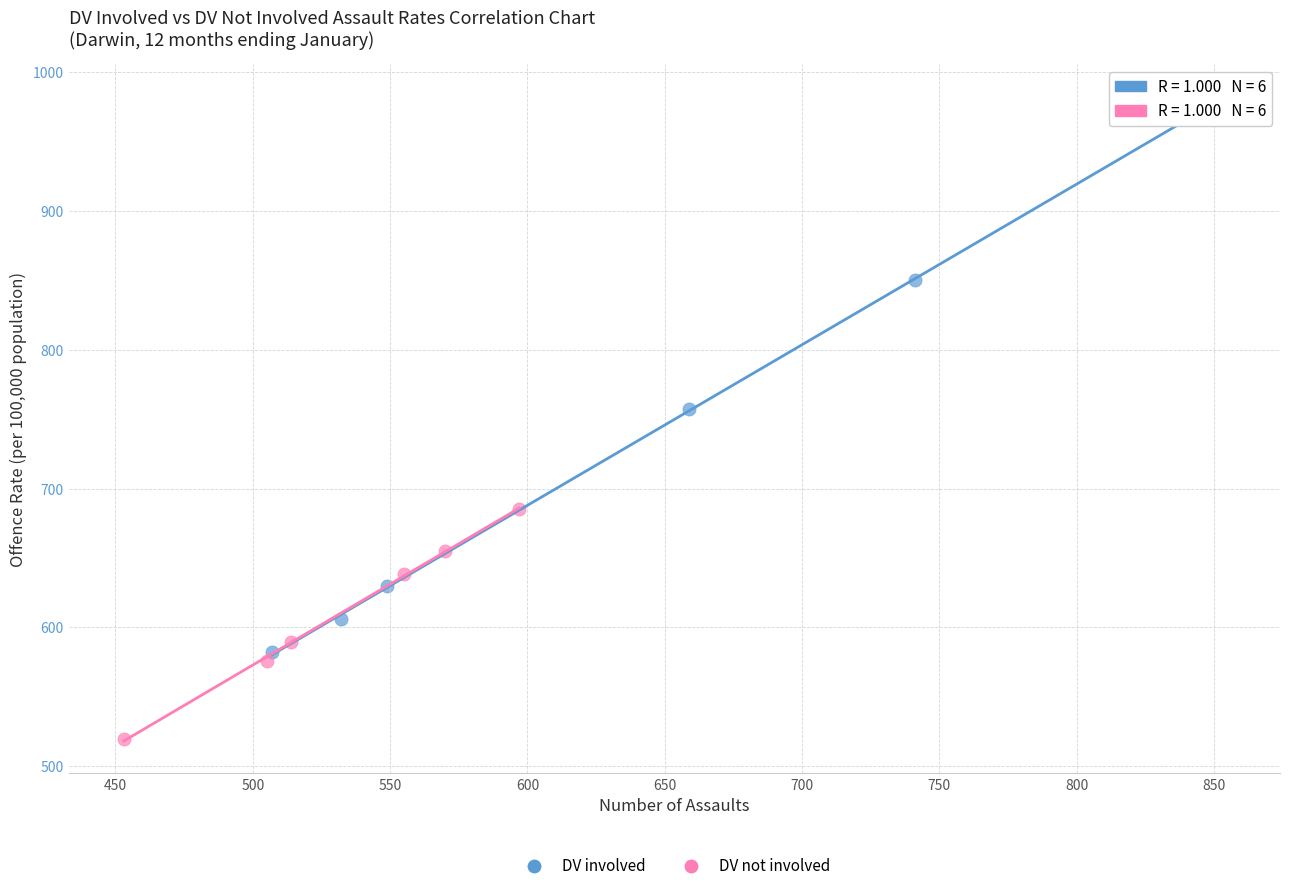

Which series contains the lowest Y value?

DV not involved